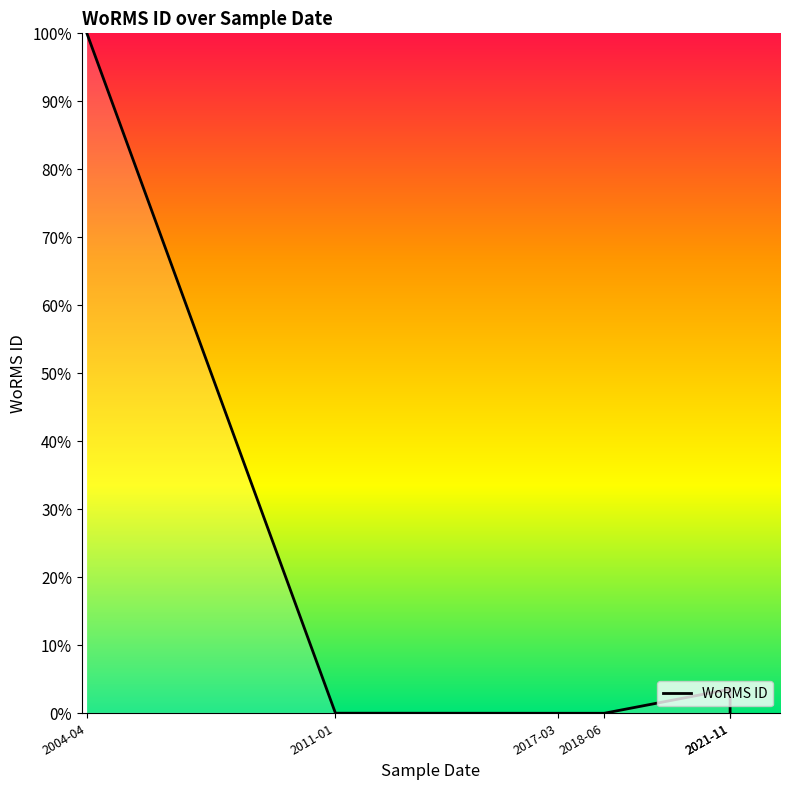

What is the greatest value displayed?

100.0